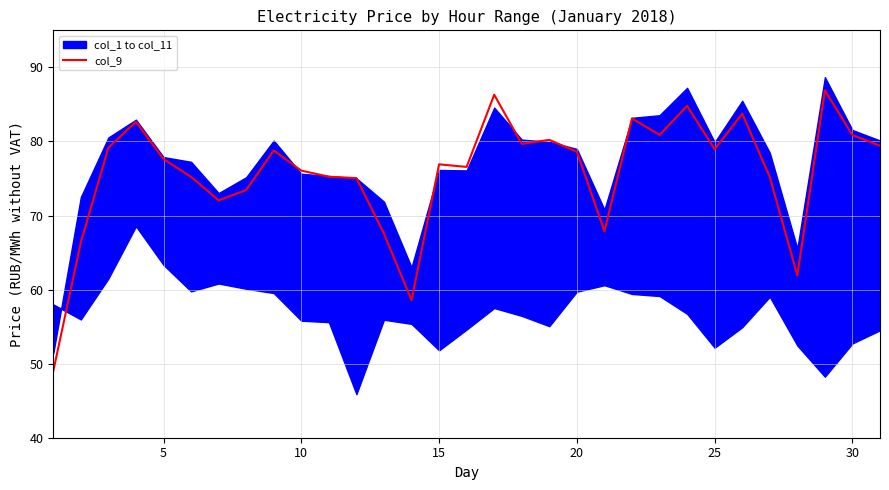

True or false: there are more than 0 points higher than both neighbors.

True